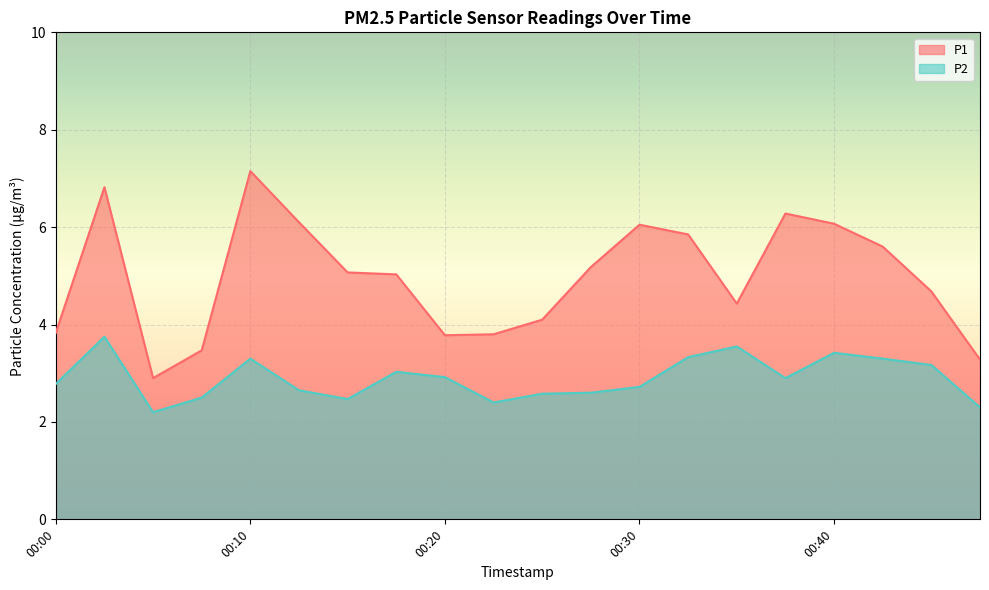

True or false: P1 and P2 cross at least once.

False